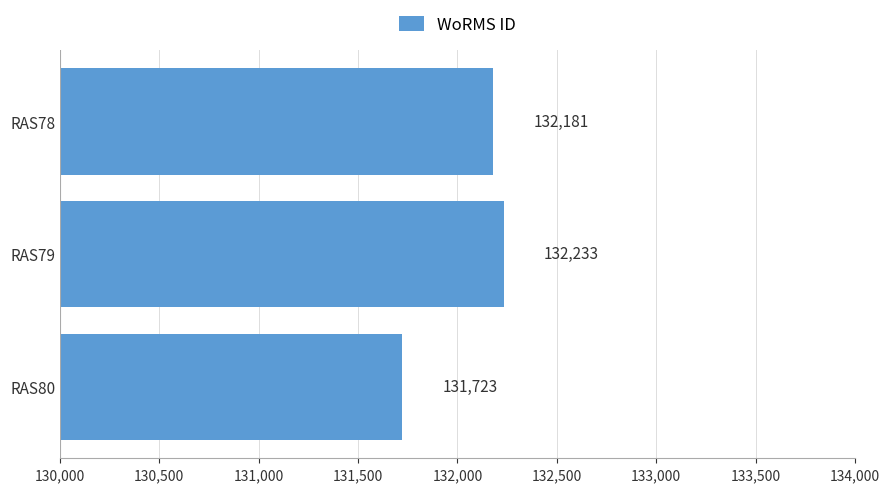

What is the value of the 3rd bar from the top?

131723